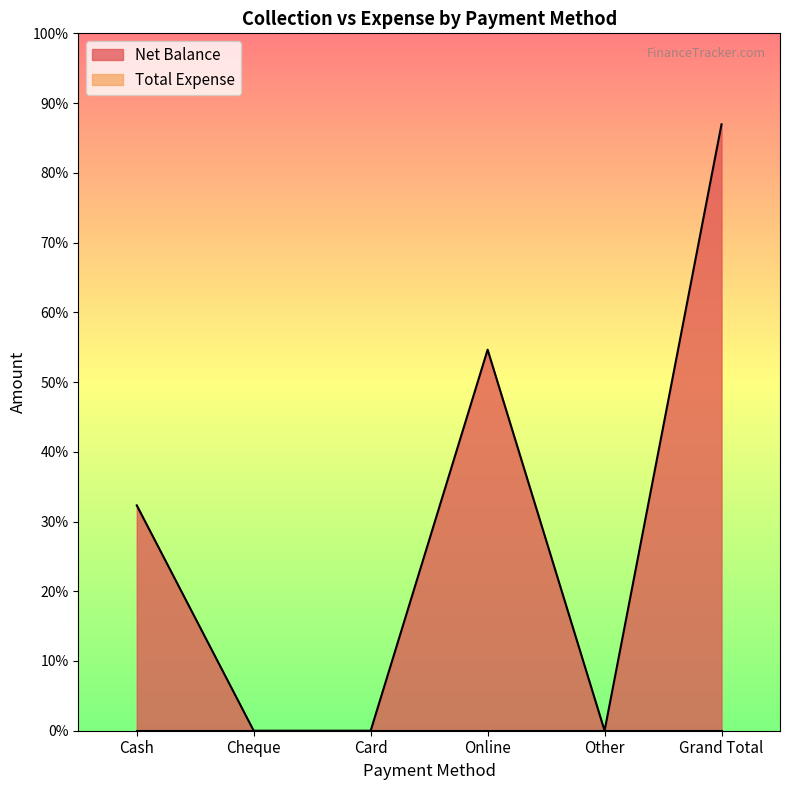

What is the label of the 3rd point from the right?

Online